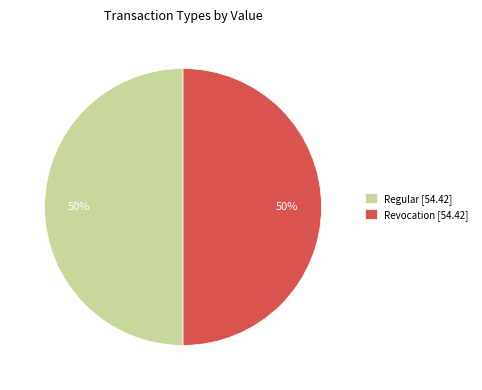

To the nearest percent, what is the combined percentage of Revocation and Regular?

100%